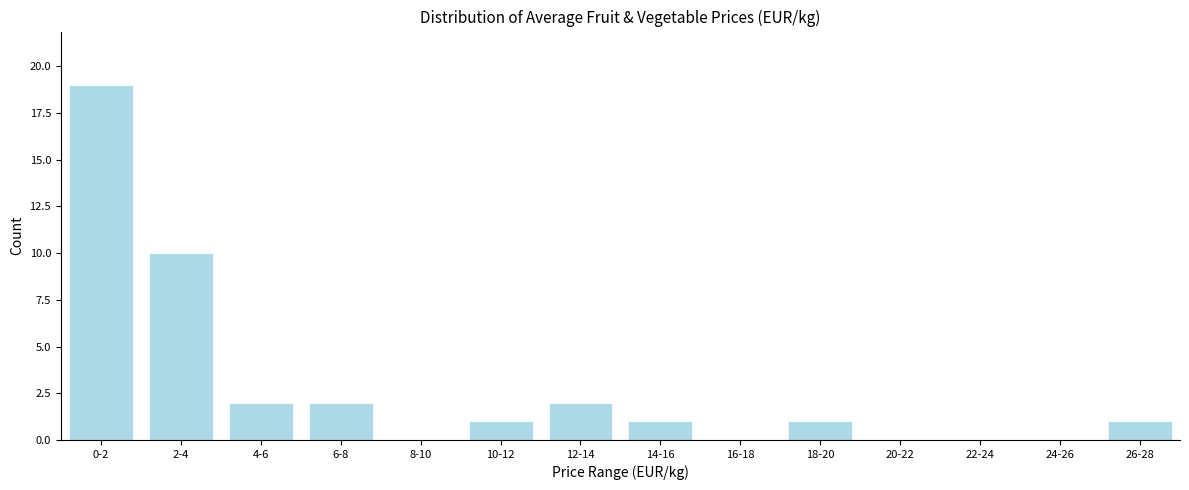

Reading right to left, transcribe all the data shown in this chart.

26-28=1	24-26=0	22-24=0	20-22=0	18-20=1	16-18=0	14-16=1	12-14=2	10-12=1	8-10=0	6-8=2	4-6=2	2-4=10	0-2=19